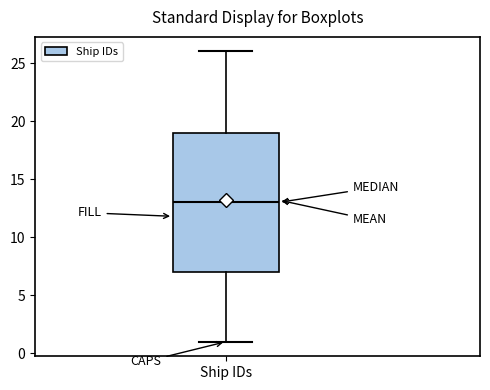

Transcribe this box plot: give where the median line is, the range the box spans, and where the two whiskers end, as read against the y-axis. The values are not printed on the chart, so give them approximately, as read against the axis.

median 13, box 7 to 19, whiskers 1 to 26